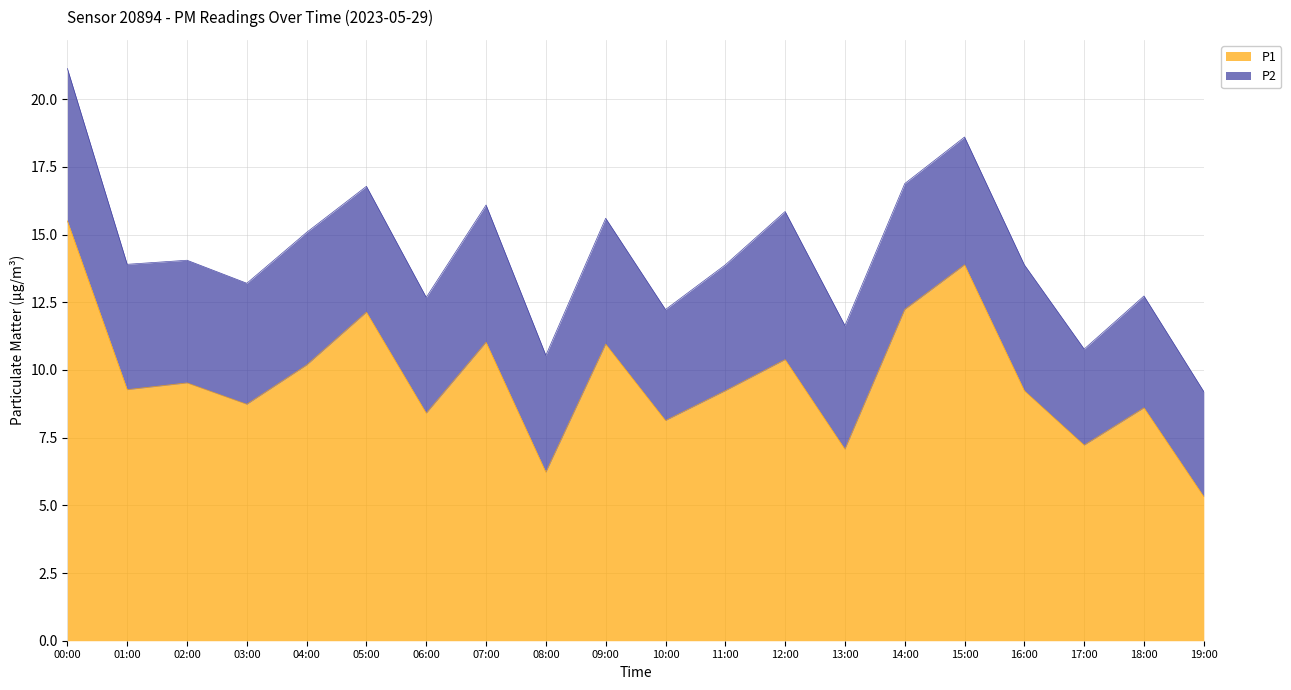

How many lines are shown in the chart?

2